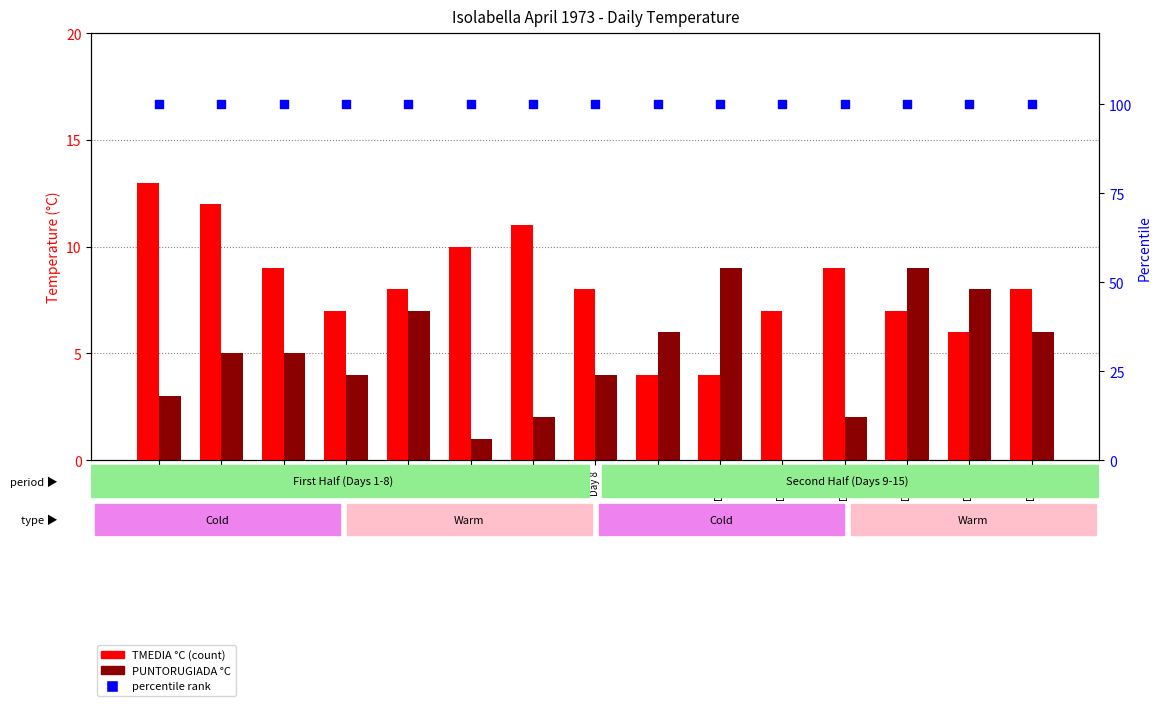

What is the total value across all series at Day 3?

114